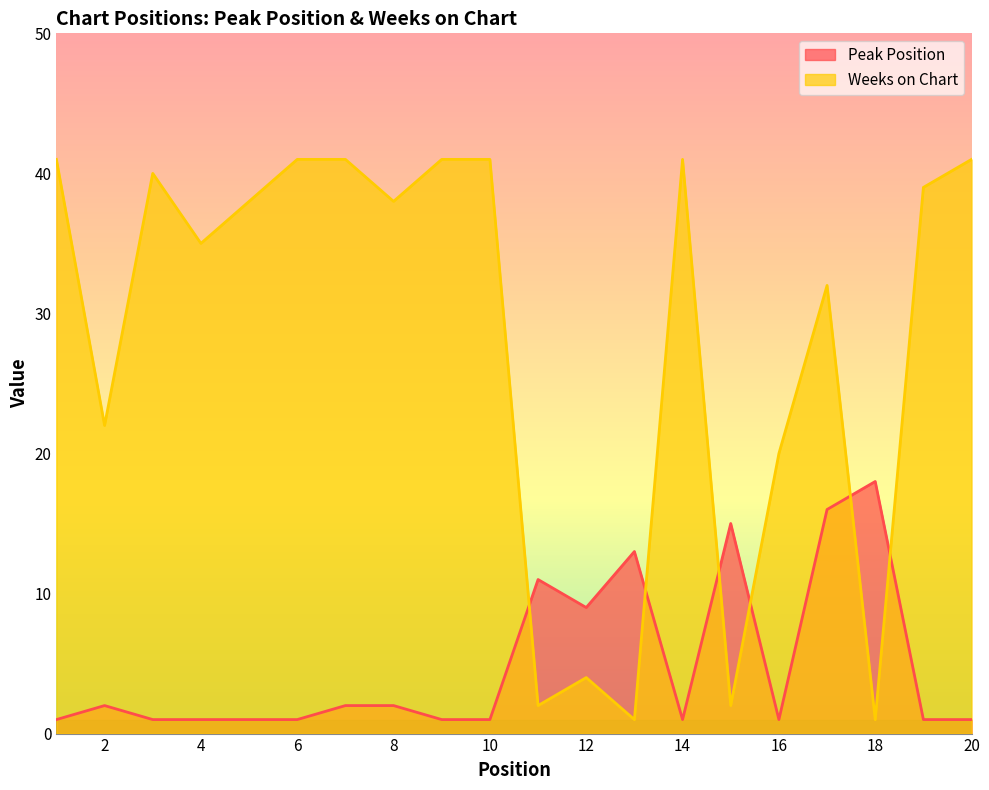

At which category is the sum across all series the highest?

17